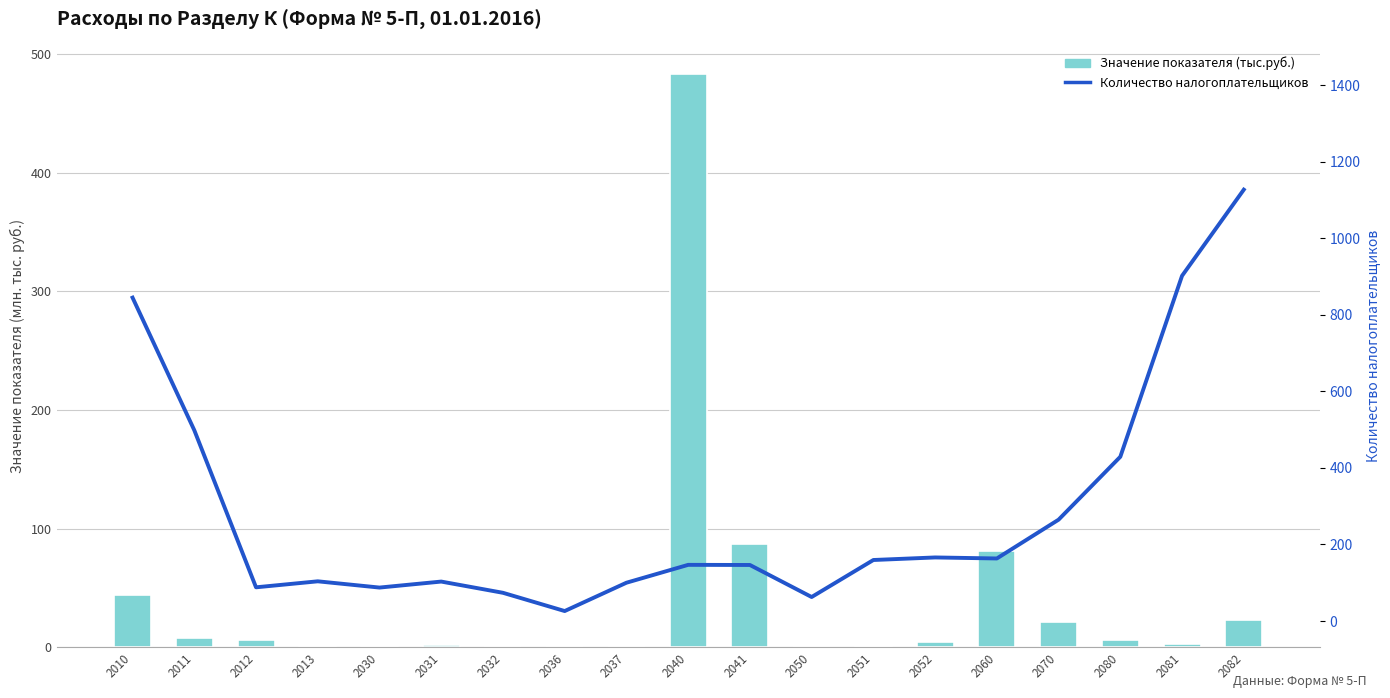

At which category is the sum across all series the highest?

2082